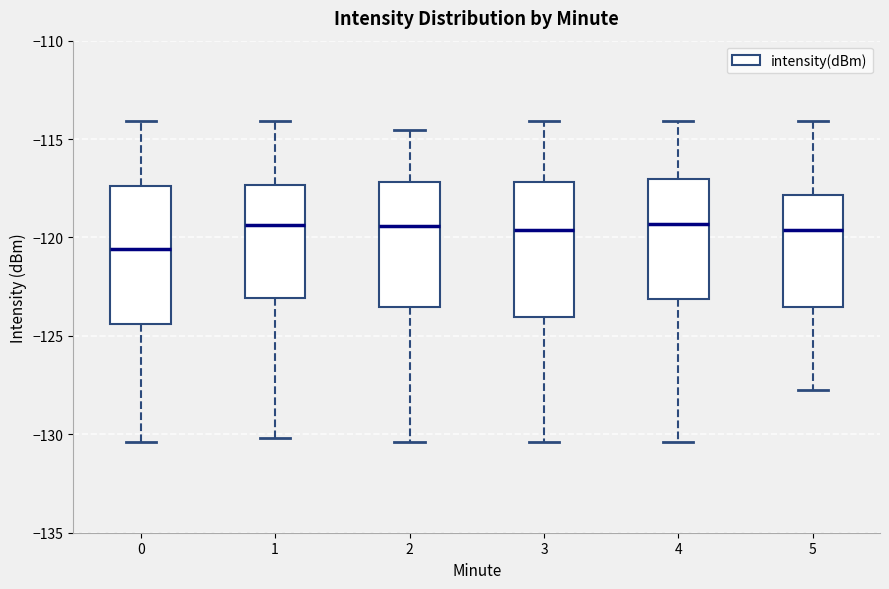

Reading left to right, transcribe this box plot: for each box, give where its median line is, the range the box spans, and where its two whiskers end, as read against the y-axis. The values are not printed on the chart, so give them approximately, as read against the axis.

0: median -120.5, box -124.5 to -117.5, whiskers -130.5 to -114.0
1: median -119.5, box -123.0 to -117.5, whiskers -130.0 to -114.0
2: median -119.5, box -123.5 to -117.0, whiskers -130.5 to -114.5
3: median -119.5, box -124.0 to -117.0, whiskers -130.5 to -114.0
4: median -119.5, box -123.0 to -117.0, whiskers -130.5 to -114.0
5: median -119.5, box -123.5 to -118.0, whiskers -127.5 to -114.0